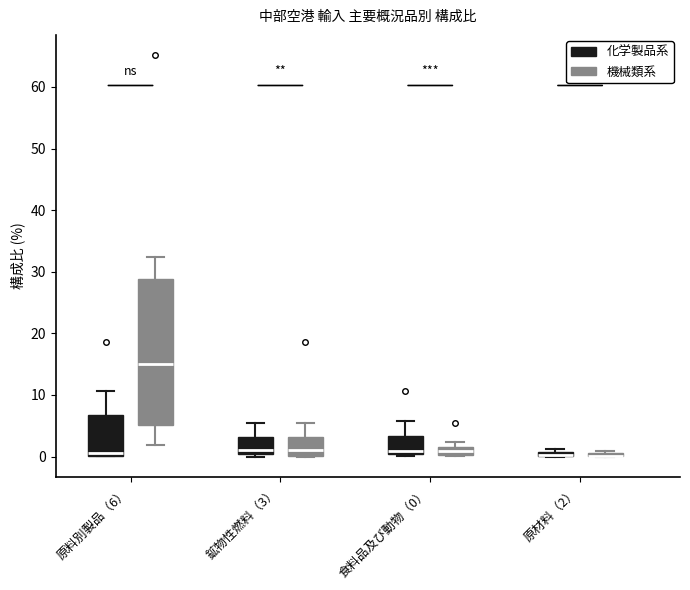

Comparing the boxes themselves (not the whiskers), which one is the tallest?

原料別製品（6） (機械類系)